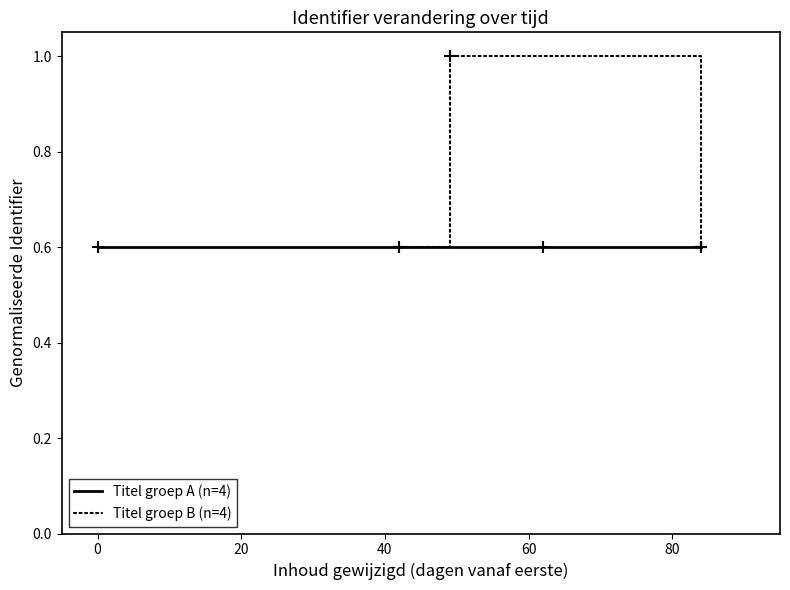

What is the maximum value for Titel groep A (n=4)?

0.6